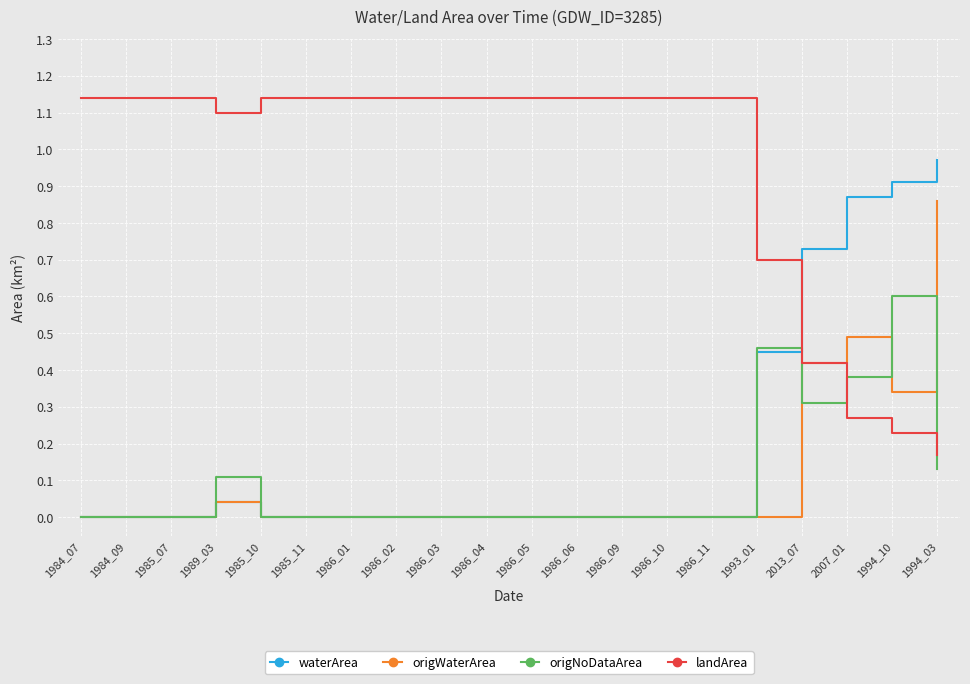

Is the value of landArea at 1986_09 greater than the value of origNoDataArea at 1986_03?

Yes